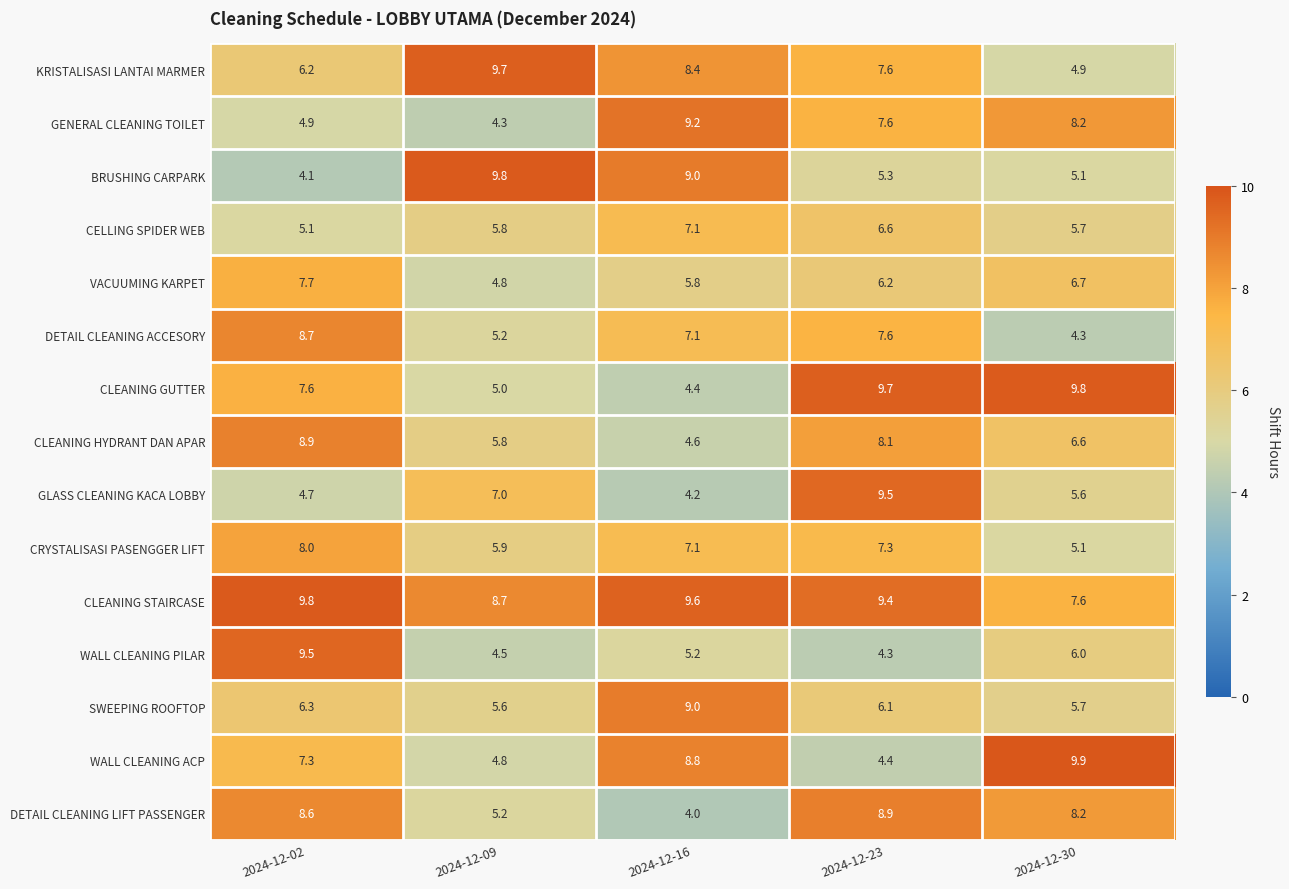

Which label corresponds to the largest value in the chart?

2024-12-30